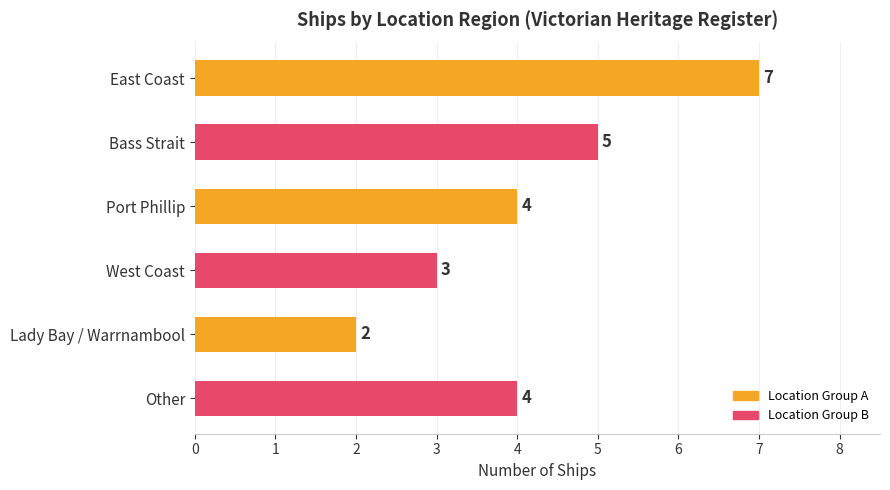

Reading top to bottom, what are all the values shown in this chart?

7	5	4	3	2	4